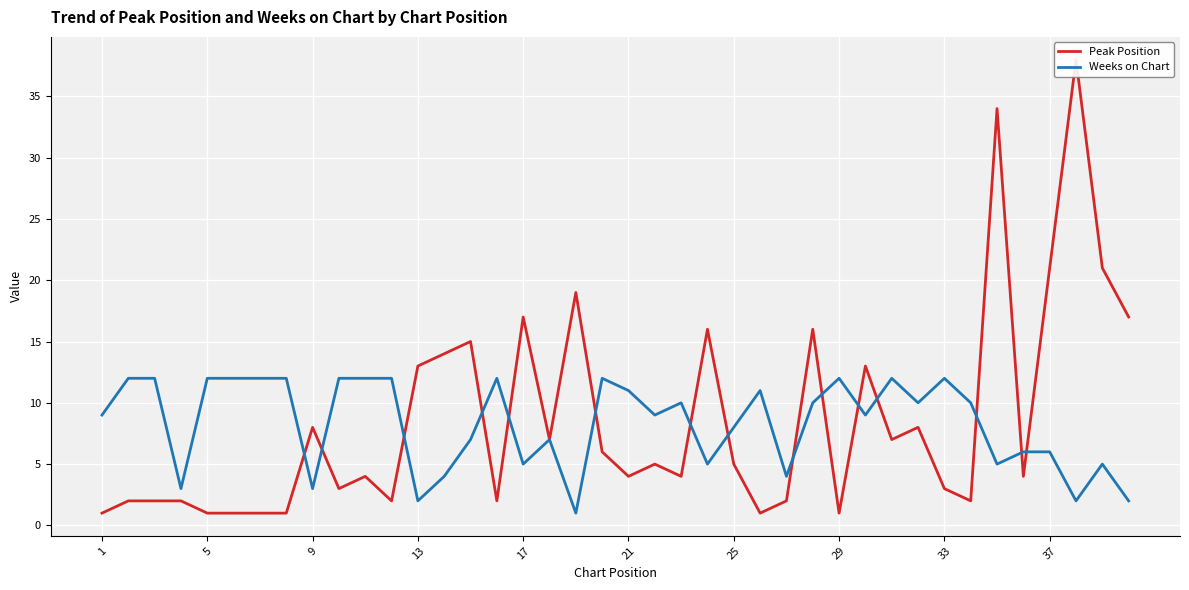

Which category has the lowest value in the Peak Position series?

1